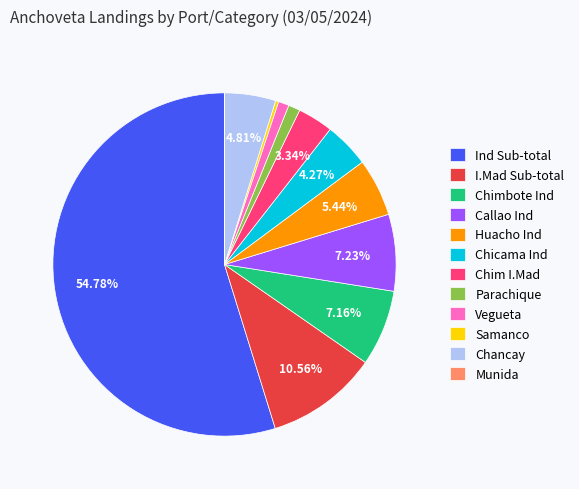

What is the ratio of the value at Chimbote Ind to the value at Vegueta?

7.1